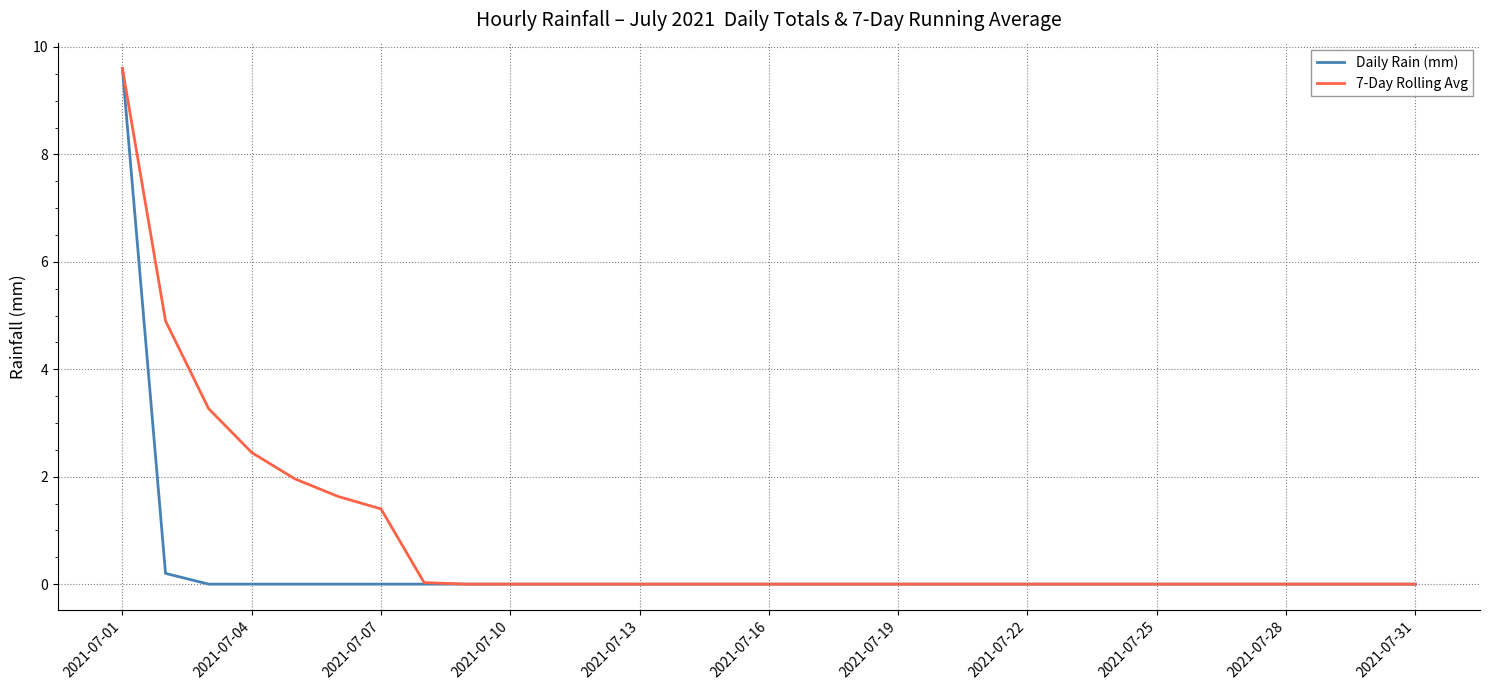

What is the sum of all Daily Rain (mm) values?

9.8